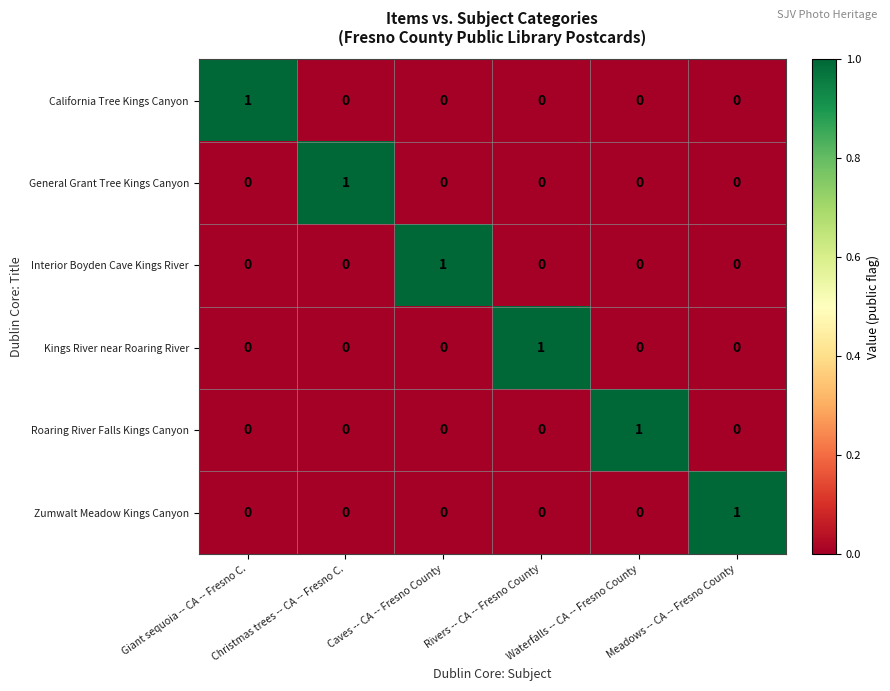

How many Kings River near Roaring River values are between 0 and 1?

6